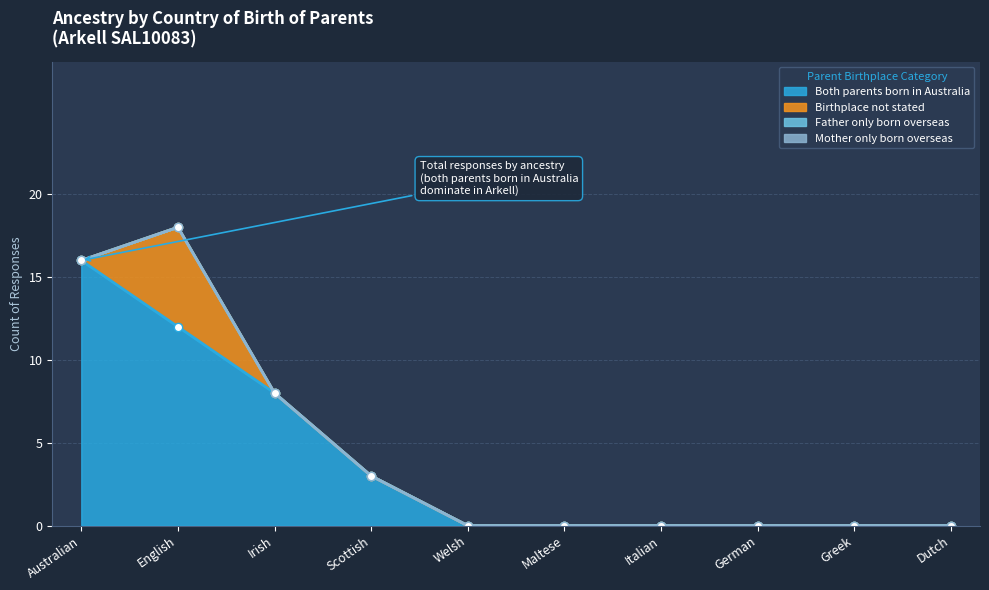

Rank the categories by Birthplace not stated value from lowest to highest.

Australian, Irish, Scottish, Welsh, Maltese, Italian, German, Greek, Dutch, English